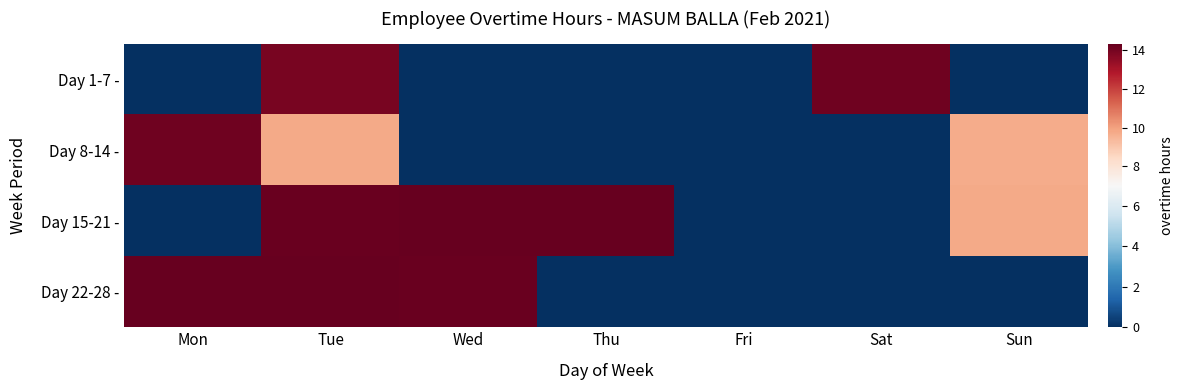

Reading left to right, what are all the values shown in this chart?

Day 1-7 -: Mon=0.0	Tue=13.9	Wed=0.0	Thu=0.0	Fri=0.0	Sat=14.1	Sun=0.0
Day 8-14 -: Mon=14.1	Tue=9.8	Wed=0.0	Thu=0.0	Fri=0.0	Sat=0.0	Sun=9.7
Day 15-21 -: Mon=0.0	Tue=14.2	Wed=14.3	Thu=14.3	Fri=0.0	Sat=0.0	Sun=9.8
Day 22-28 -: Mon=14.3	Tue=14.3	Wed=14.2	Thu=0.0	Fri=0.0	Sat=0.0	Sun=0.0